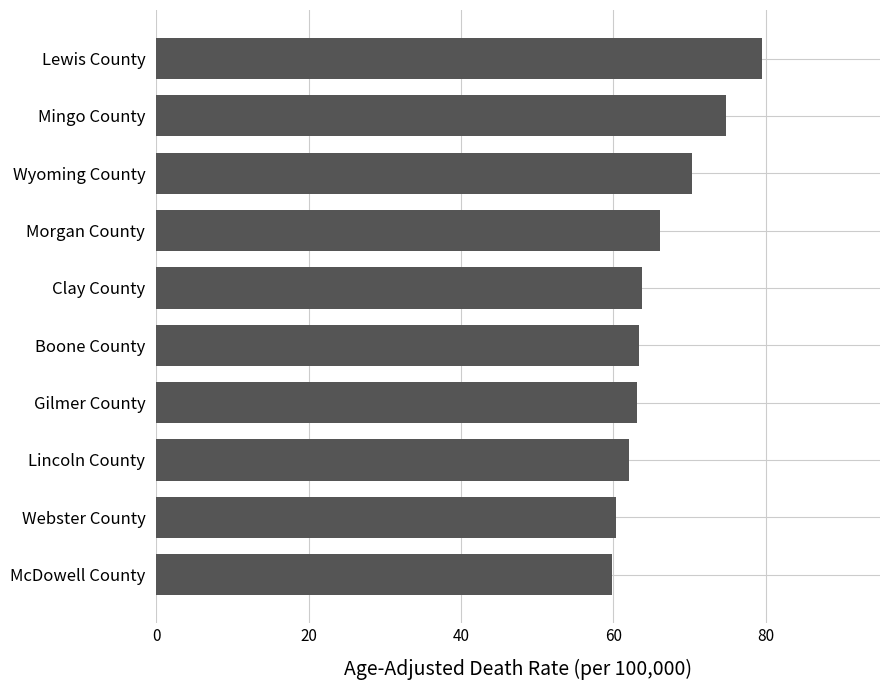

Read the value at Morgan County.

66.1